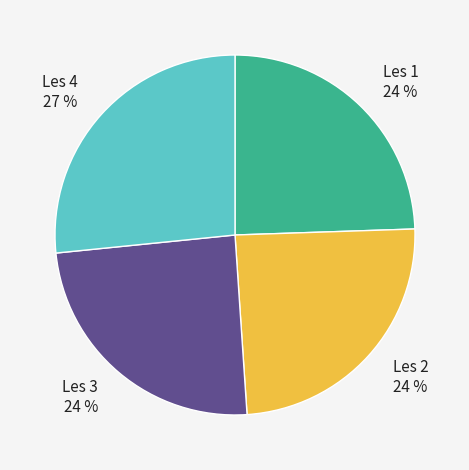

Which has a higher value, Les 4 27 % or Les 2 24 %?

Les 4 27 %